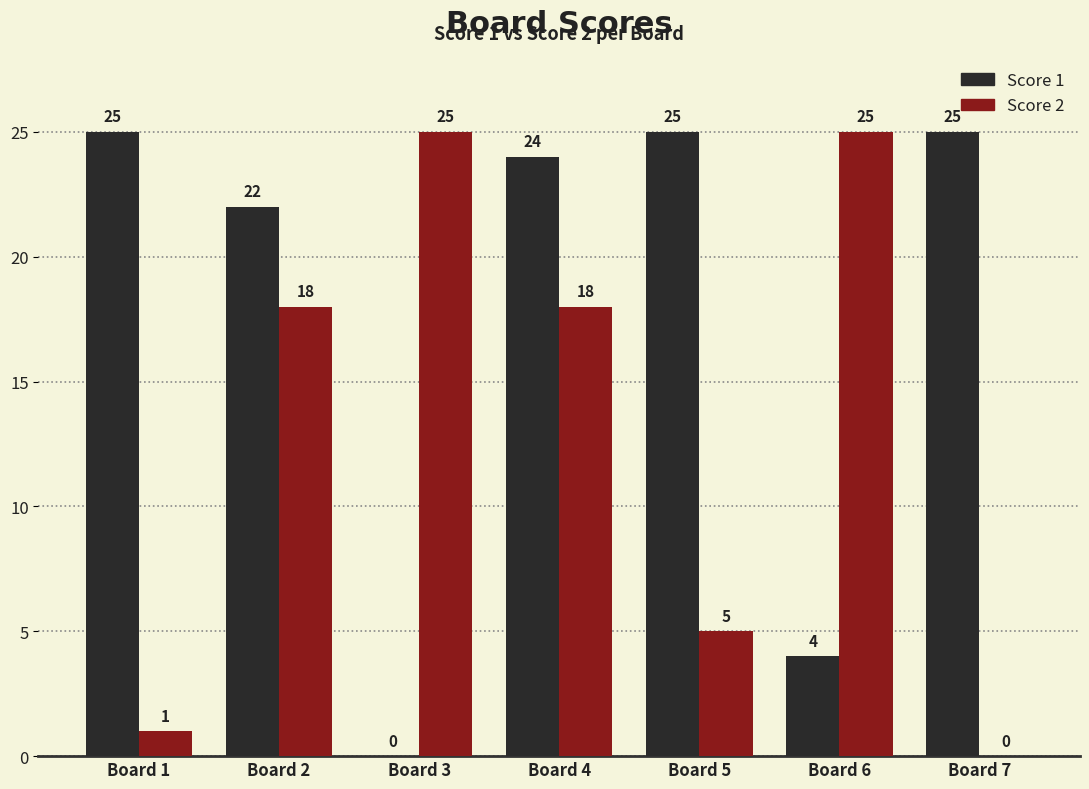

How many positive values does the Score 2 series have?

6